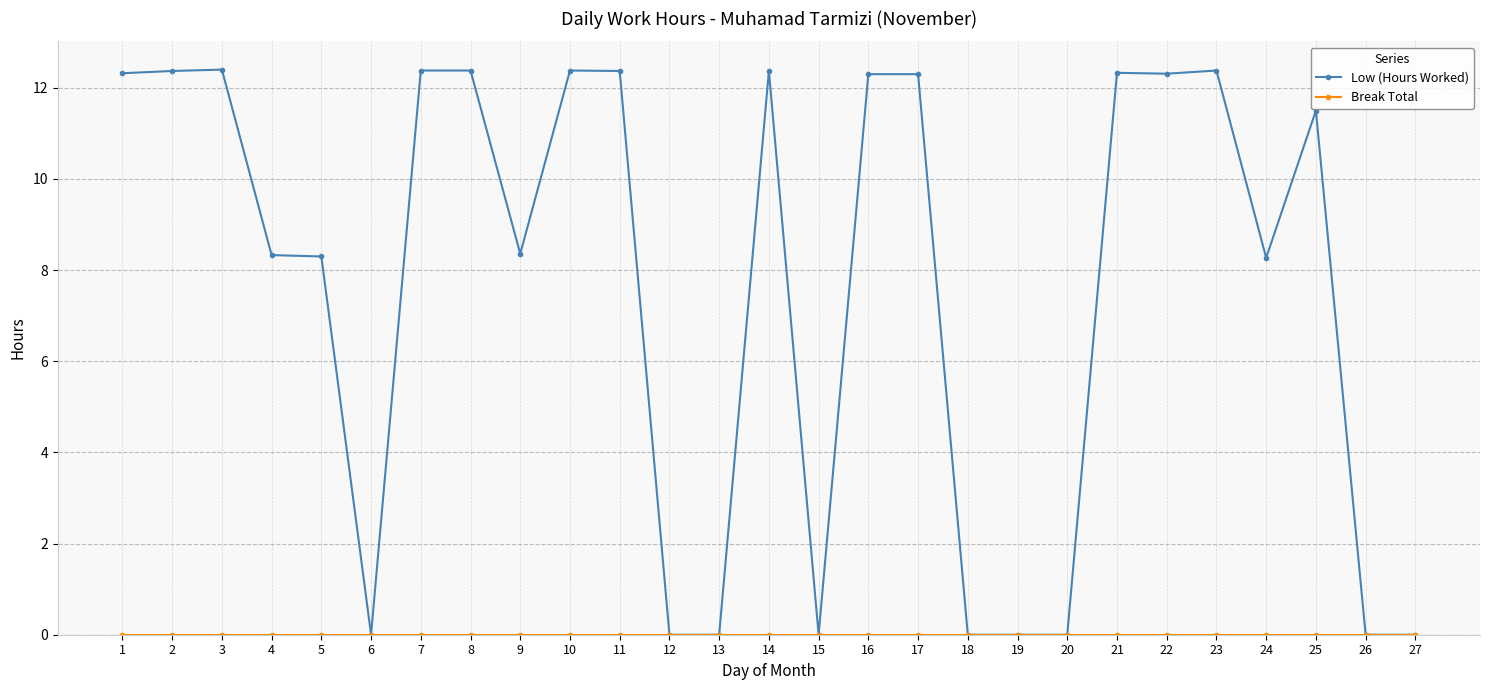

What is the total value across all series at 21?

12.3